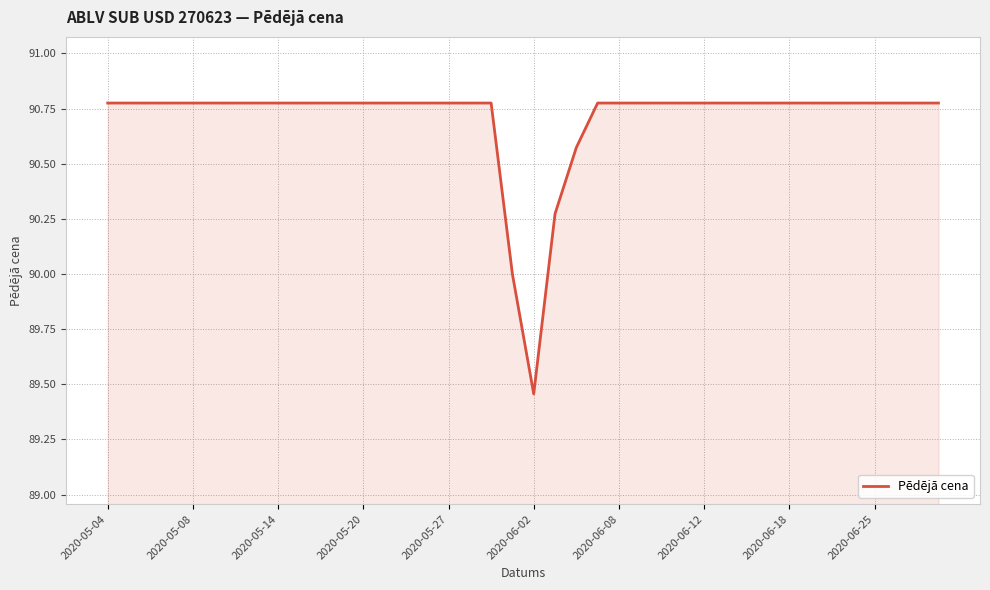

What is the difference between the maximum and minimum values?

1.3